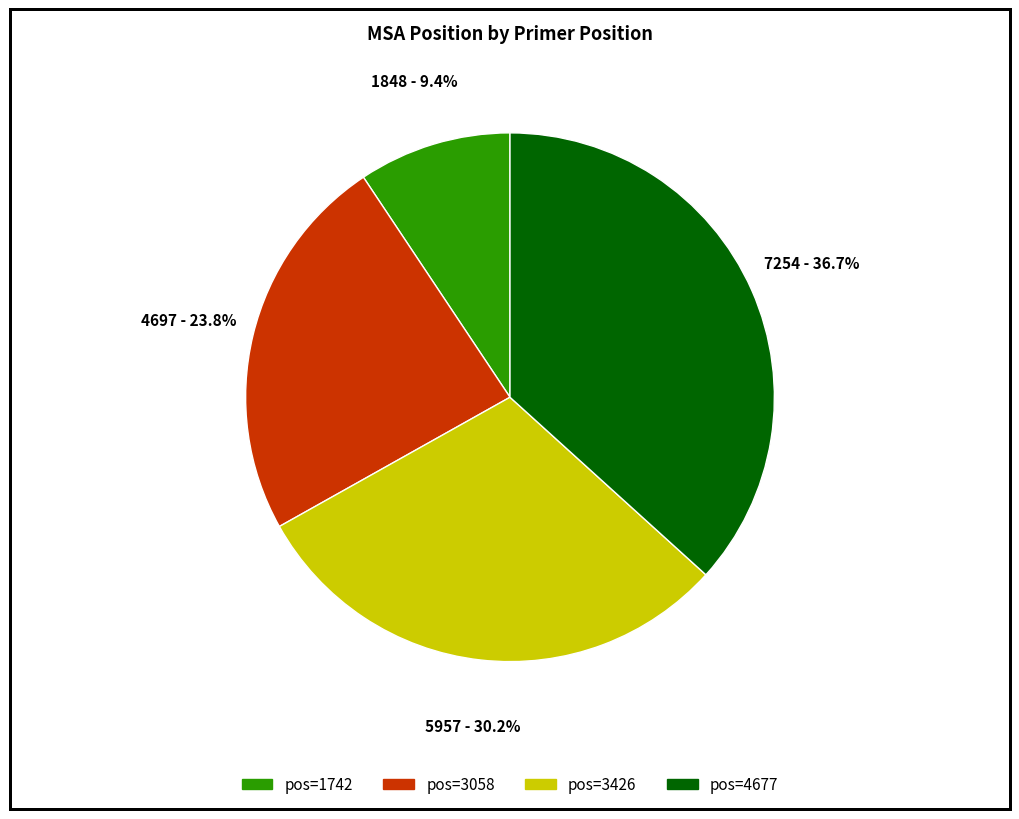

Does any single category account for the majority?

No